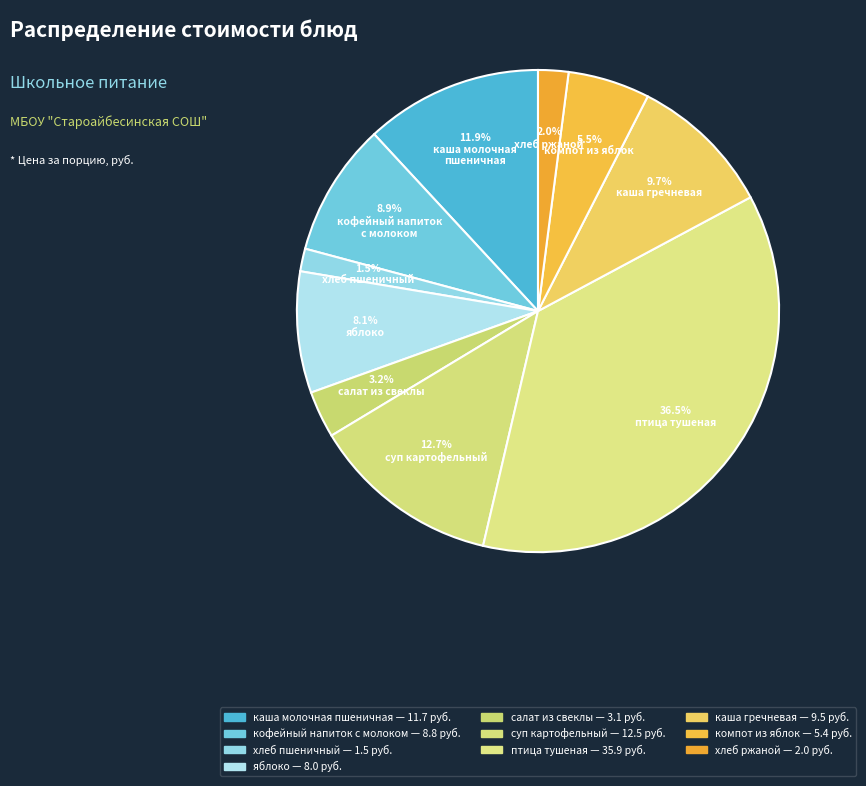

To the nearest percent, what is the average slice percentage?

10%